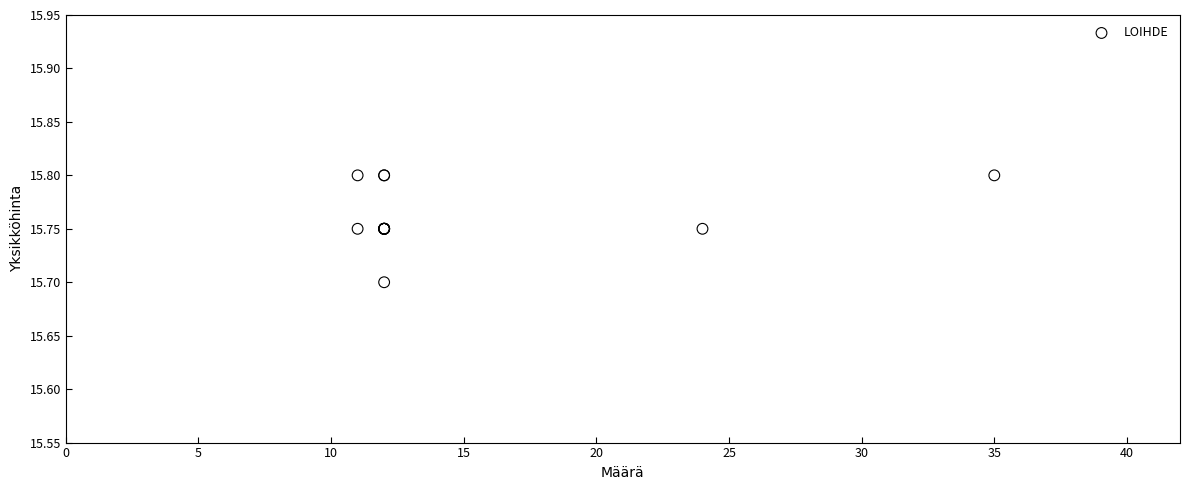

What Y value in the scatter plot is closest to 15?

15.7